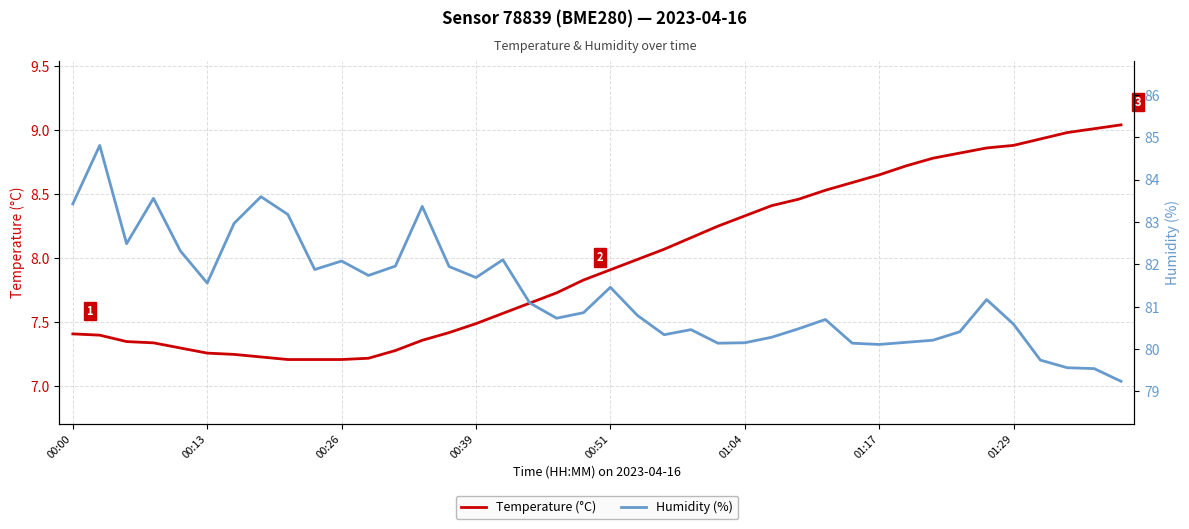

True or false: Humidity (%) and Temperature (°C) intersect in this chart.

False